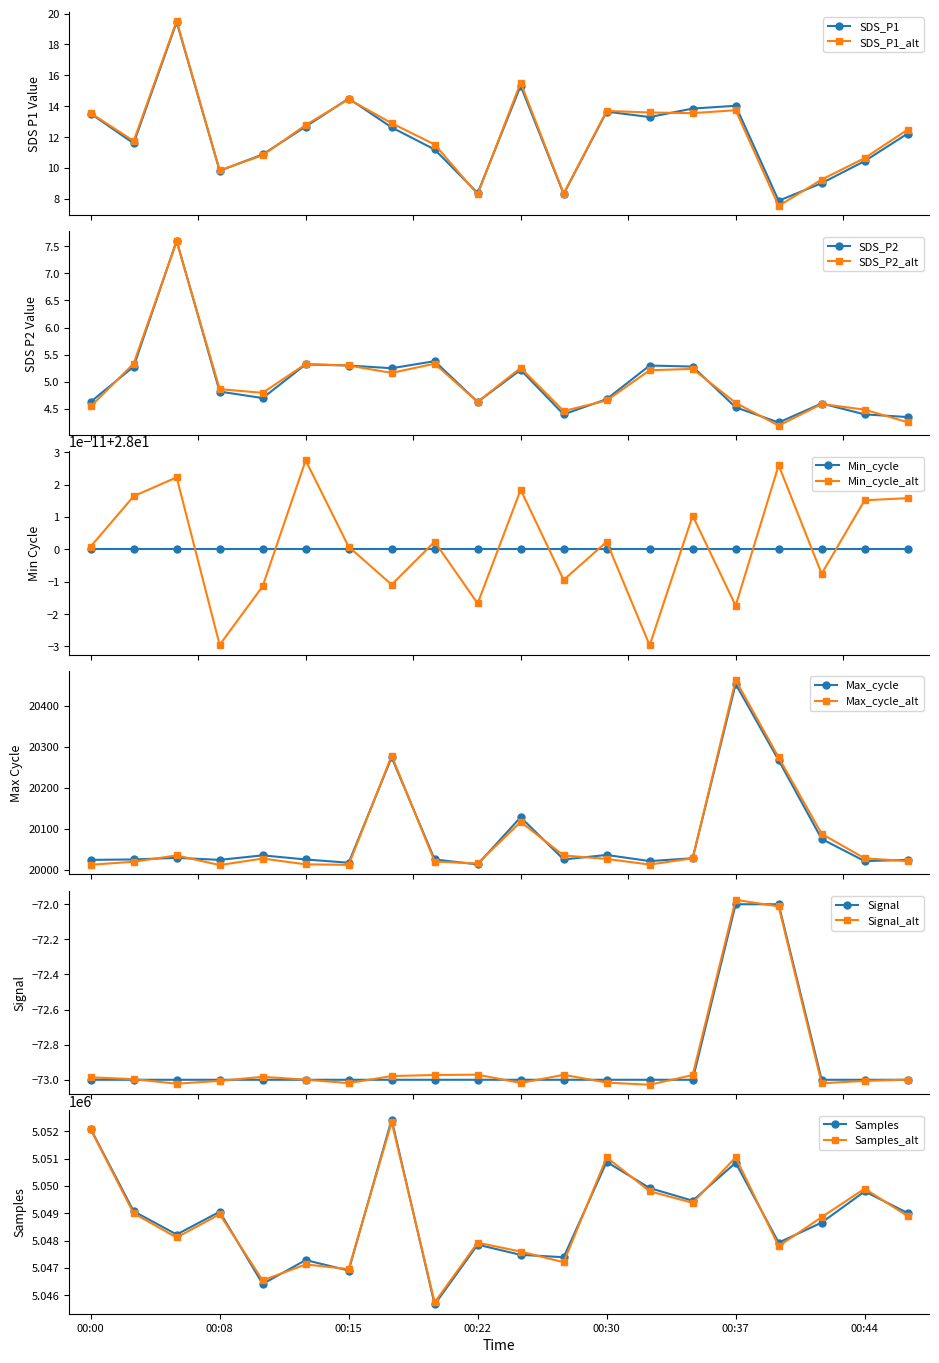

What is the maximum value shown in the chart?

5052432.0